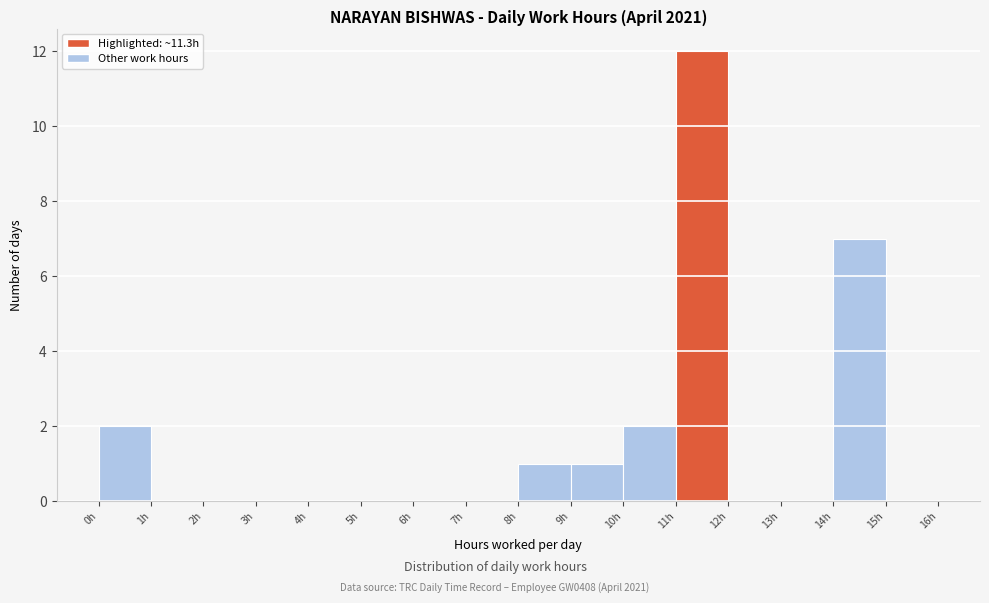

Which range on the x-axis has the tallest bar?

11 to 12